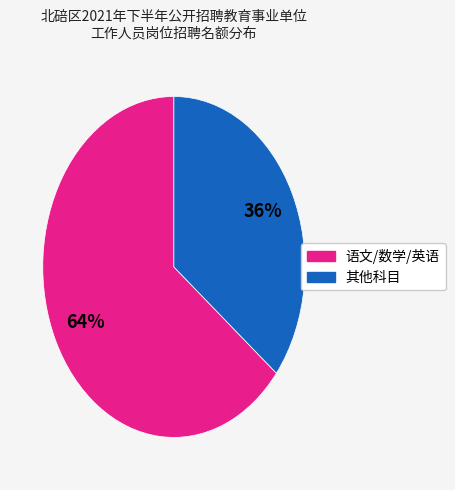

Is there a majority slice in this chart?

Yes